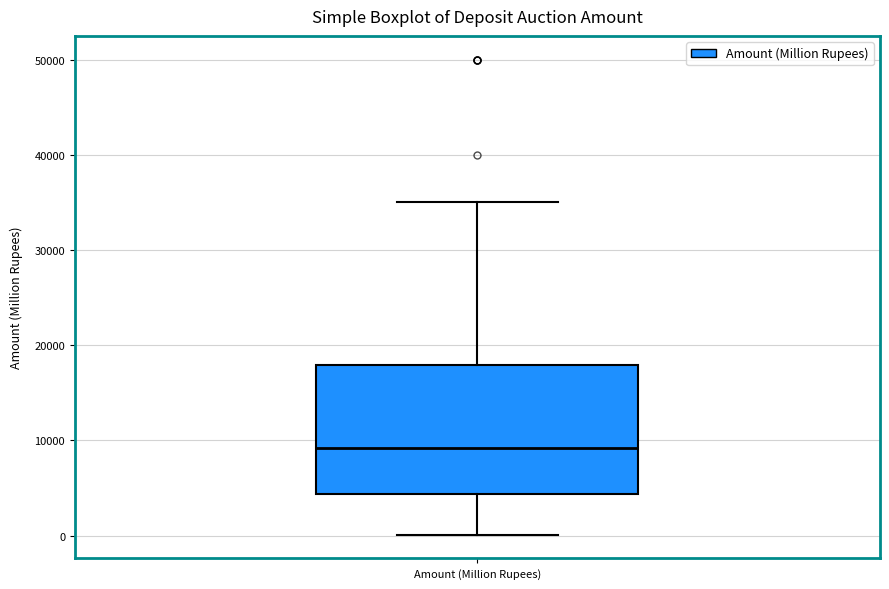

Read this box plot against the y-axis: the position of the median line, the range covered by the box, and the ends of both whiskers. The values are not printed on the chart, so give them approximately, as read against the axis.

median 9000, box 4000 to 18000, whiskers 0 to 35000